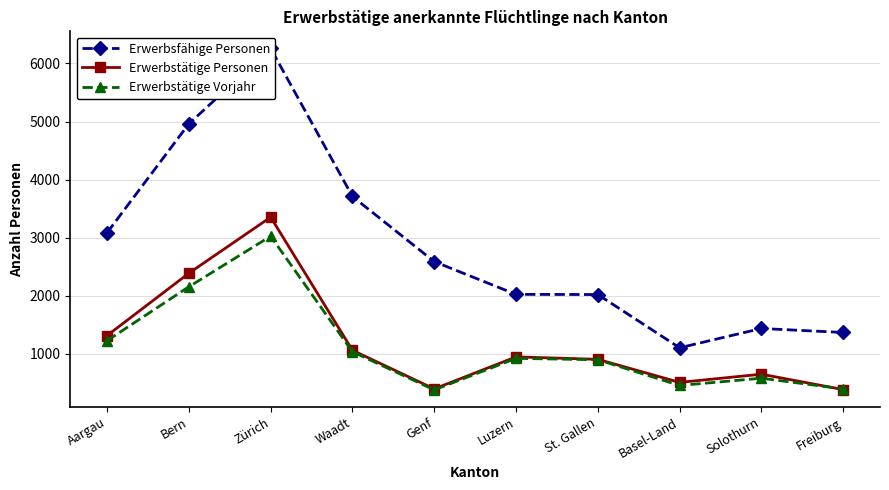

What position from the left is Basel-Land?

8